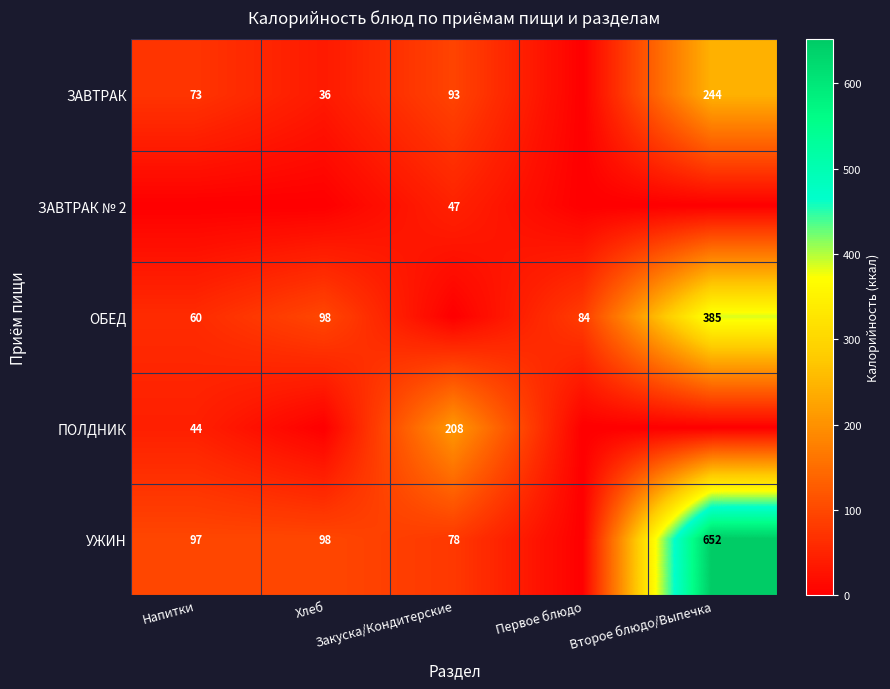

Between Первое блюдо and Напитки, which is larger?

Напитки